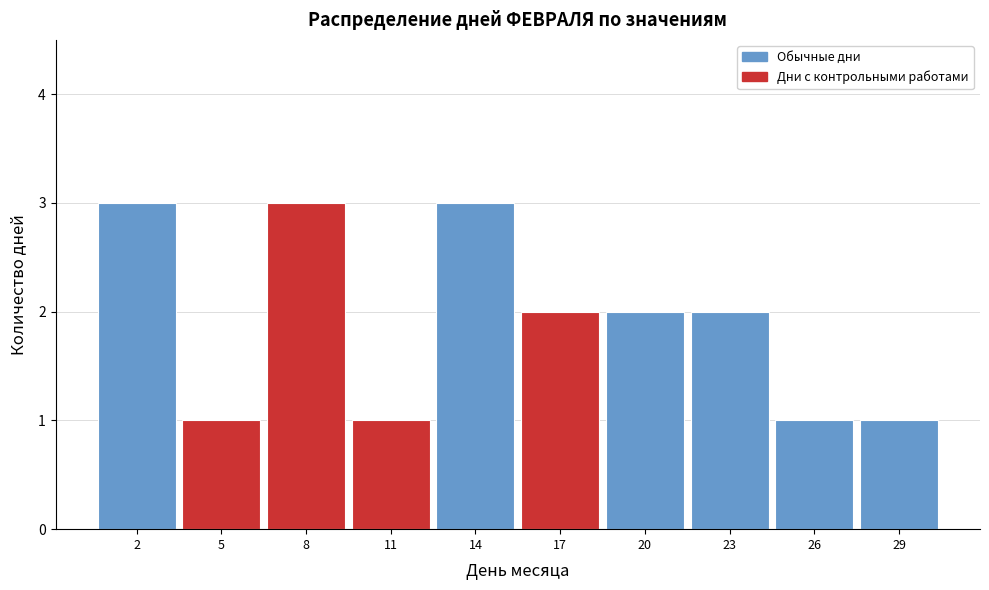

Reading left to right, transcribe this chart: for each bar, give the range it covers on the x-axis and its height. The values are not printed on the chart, so give them approximately, as read against the axis.

0.5 to 3.5: 3
3.5 to 6.5: 1
6.5 to 9.5: 3
9.5 to 12.5: 1
12.5 to 15.5: 3
15.5 to 18.5: 2
18.5 to 21.5: 2
21.5 to 24.5: 2
24.5 to 27.5: 1
27.5 to 30.5: 1